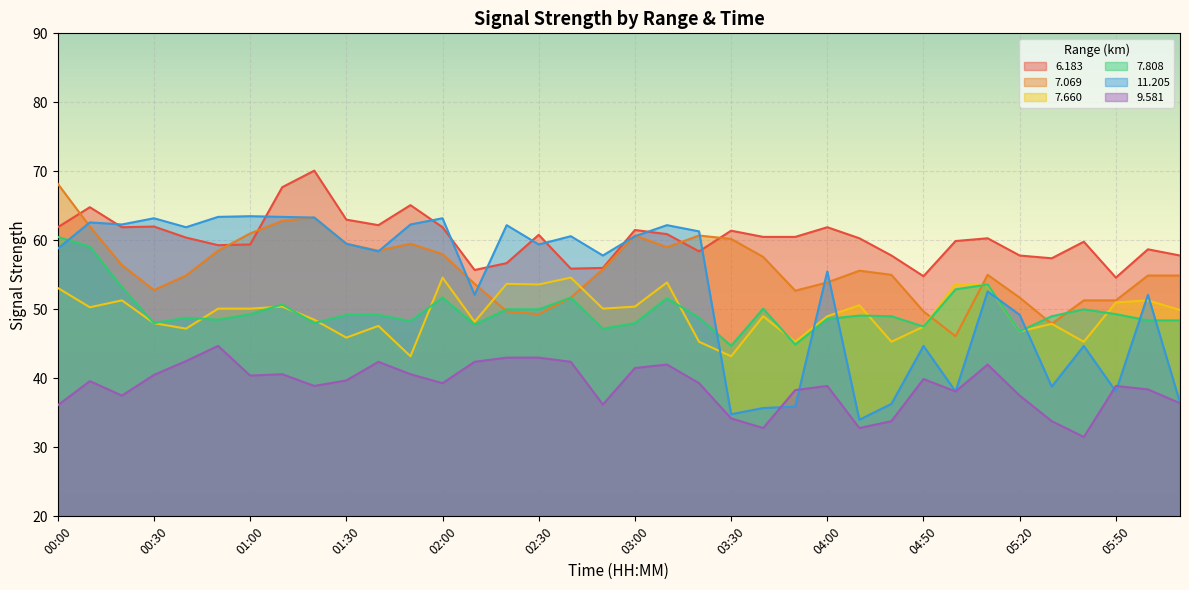

What is the difference between the  11.205 values at 04:00 and 03:40?

19.8